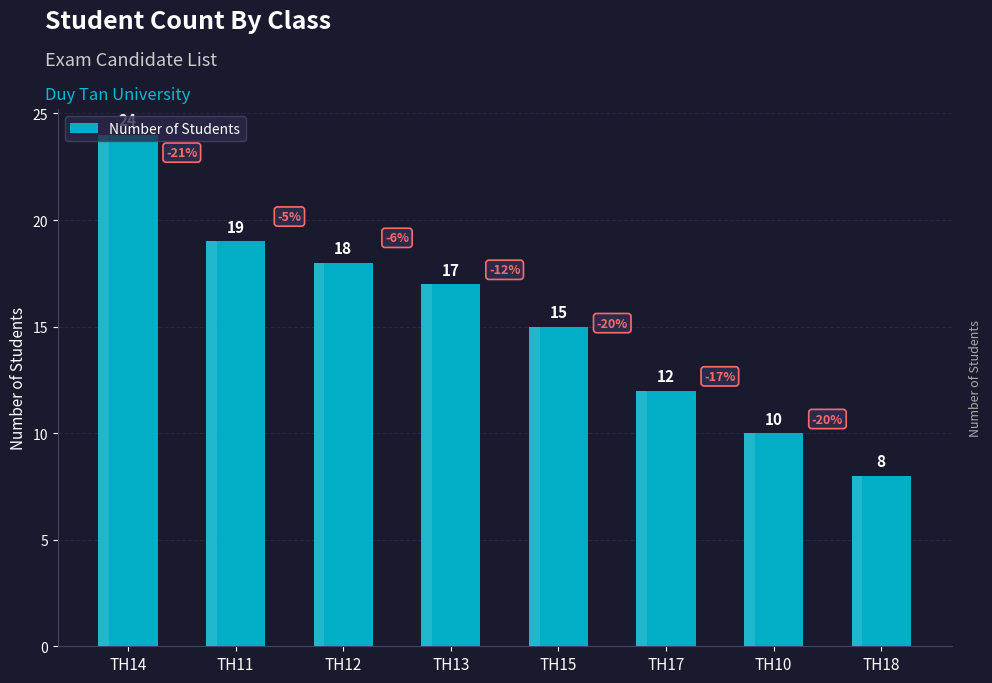

What is the change in value from TH12 to TH17?

-6